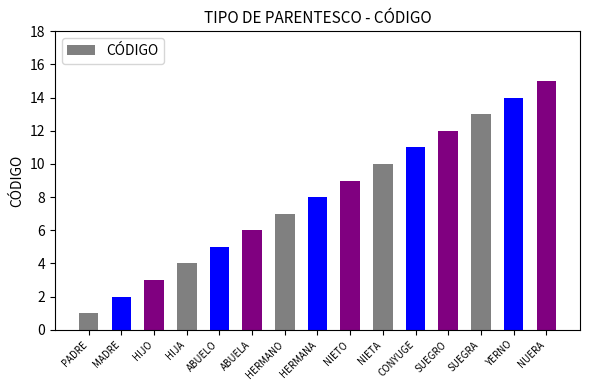

What is the label of the 15th bar from the right?

PADRE